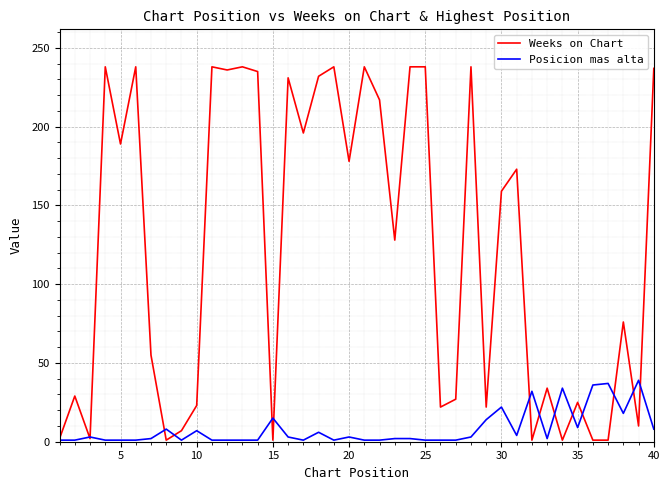

Rank the series by their average value, from highest to lowest.

Weeks on Chart, Posicion mas alta